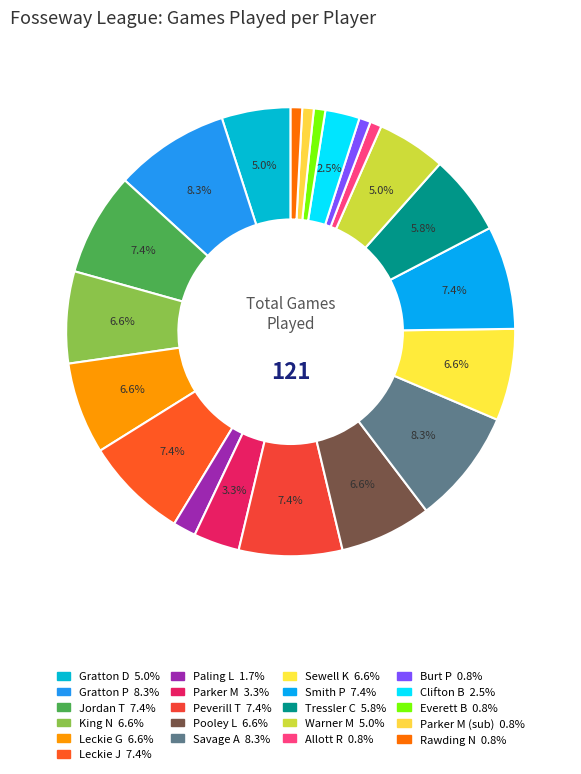

What is the smallest slice in the pie chart?

Allott R